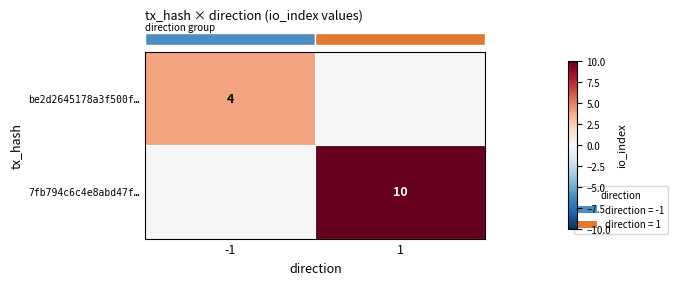

True or false: row_1 has a value of 0 at -1.

True